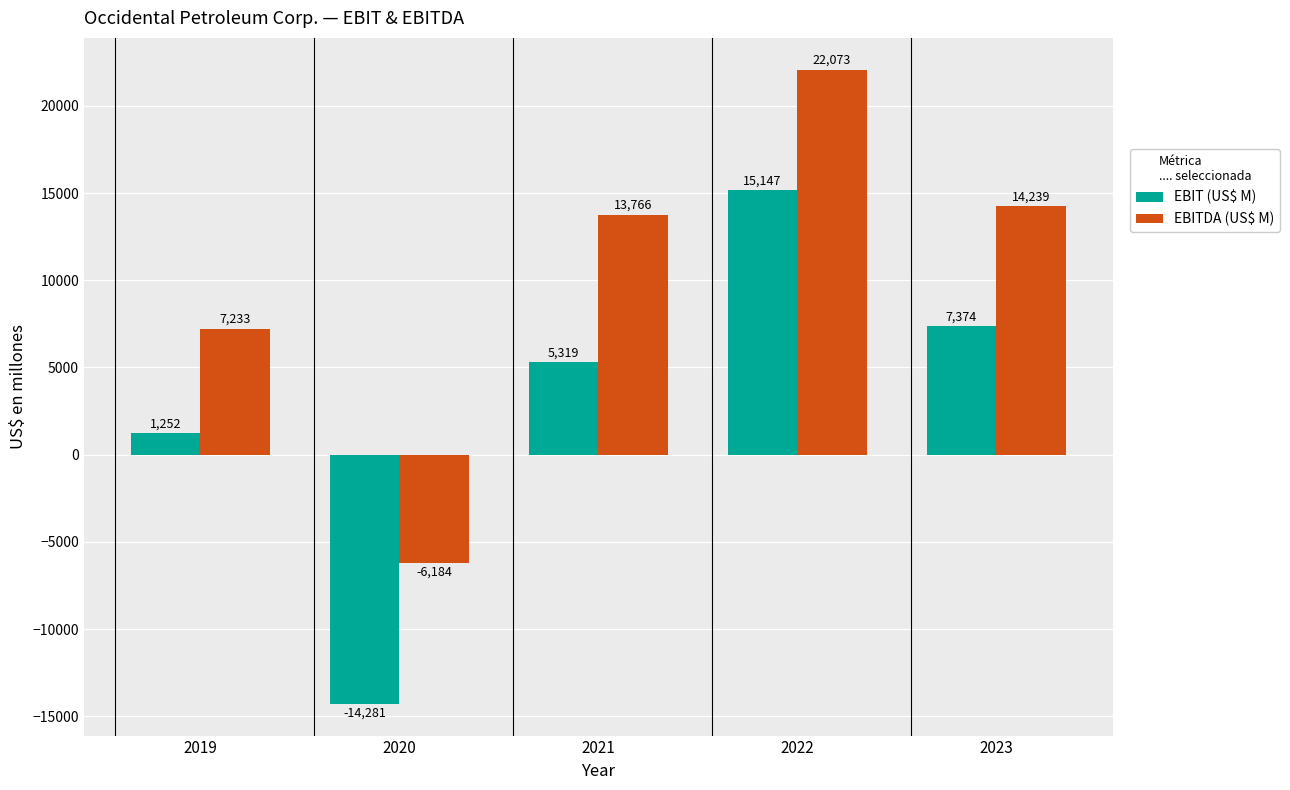

How many groups of bars are there?

5